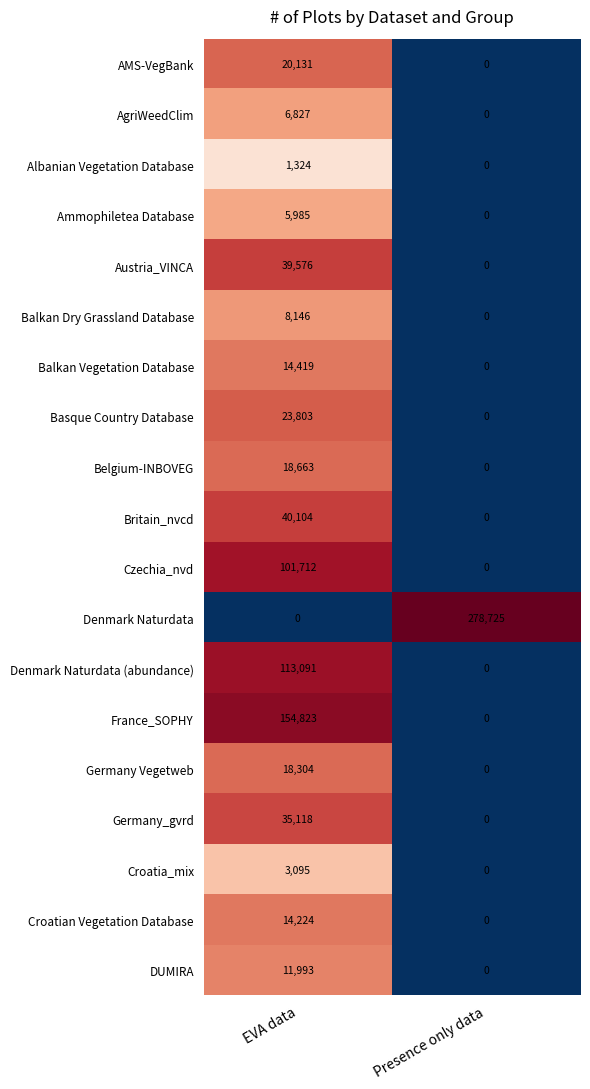

Which series has the largest range (max minus min)?

Denmark Naturdata